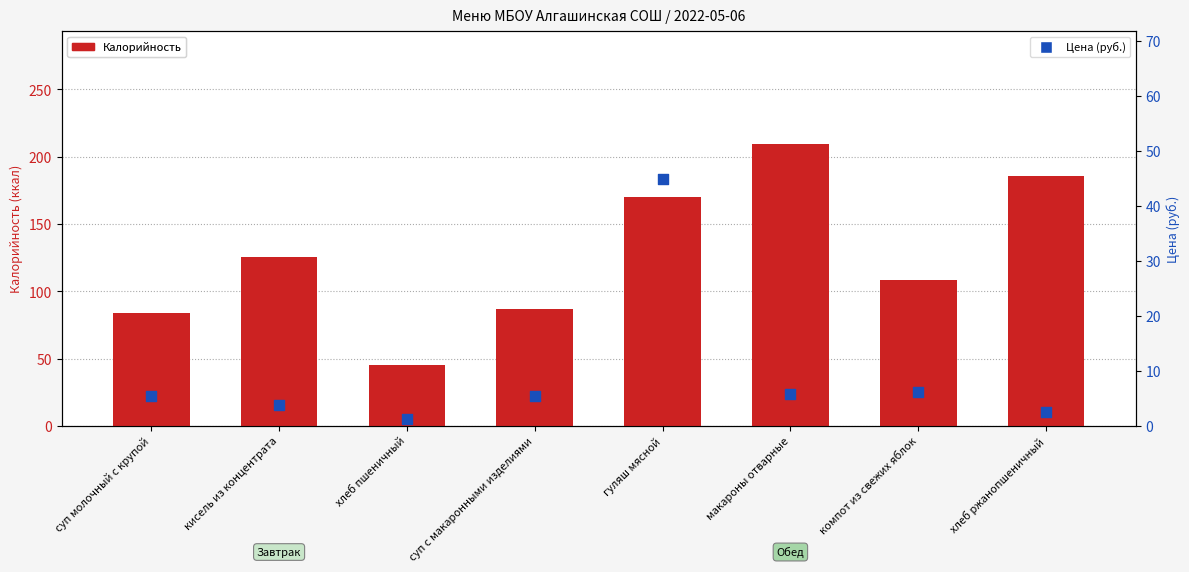

Which series has the widest spread of Y values?

Калорийность